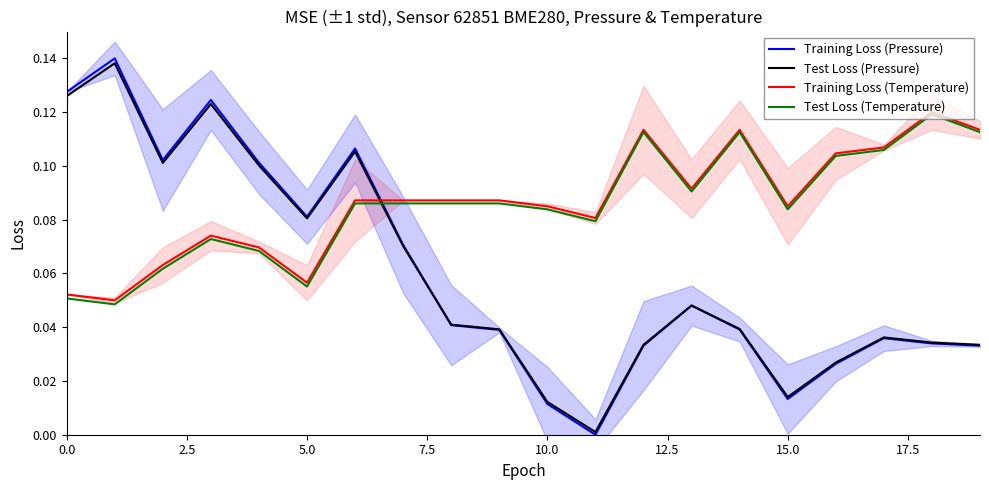

At how many categories does at least one series exceed 0?

20